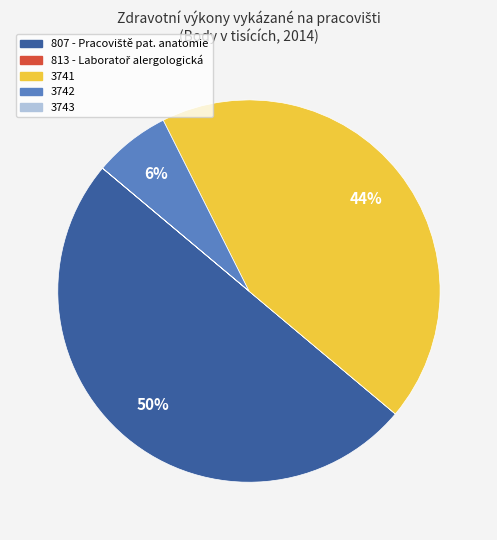

To the nearest percent, what is the average slice percentage?

20%